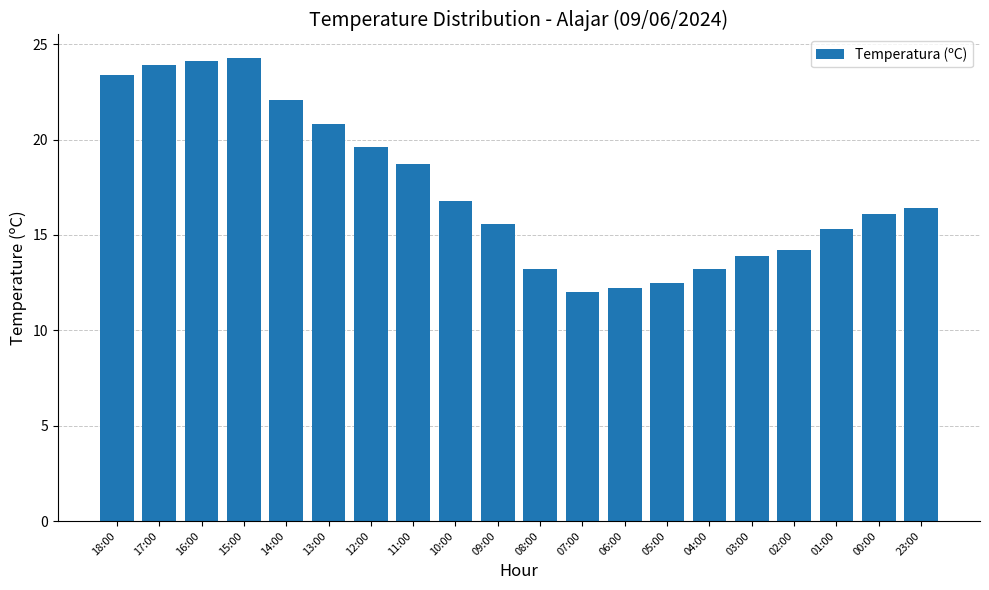

The value at 18:00 is 23.4. True or false?

True